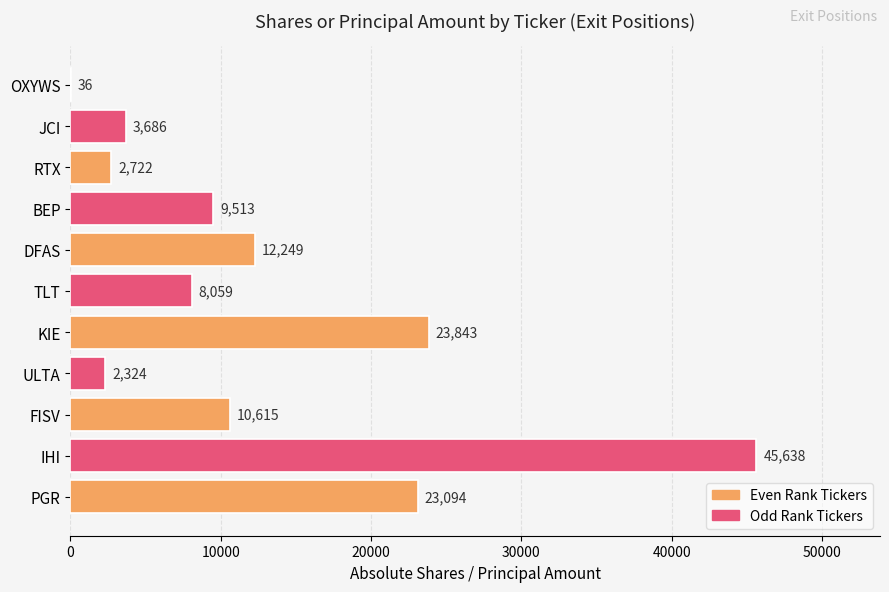

At which label is the value closest to 22837?

PGR